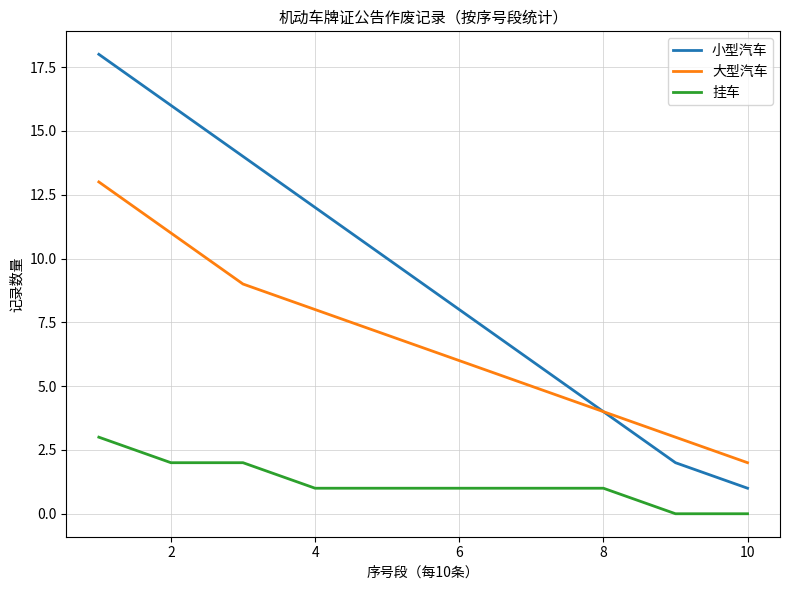

Rank the series by their maximum value, from highest to lowest.

小型汽车, 大型汽车, 挂车